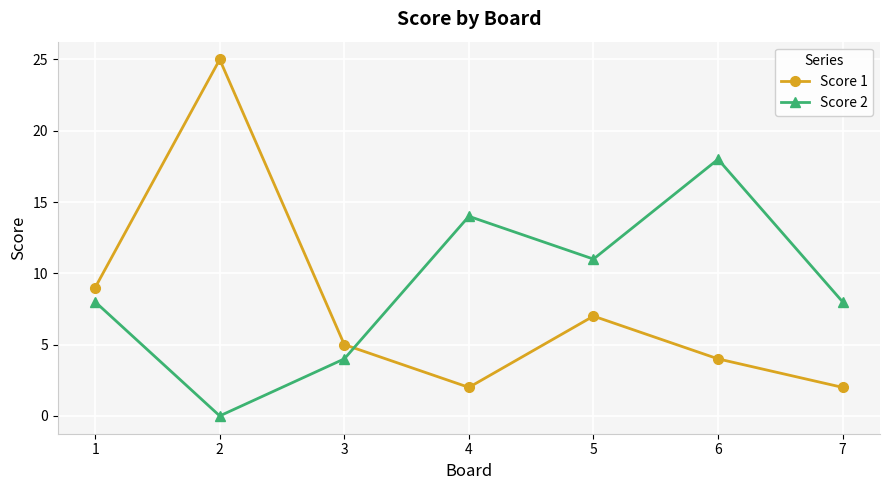

Which series has the largest total across all categories?

Score 2